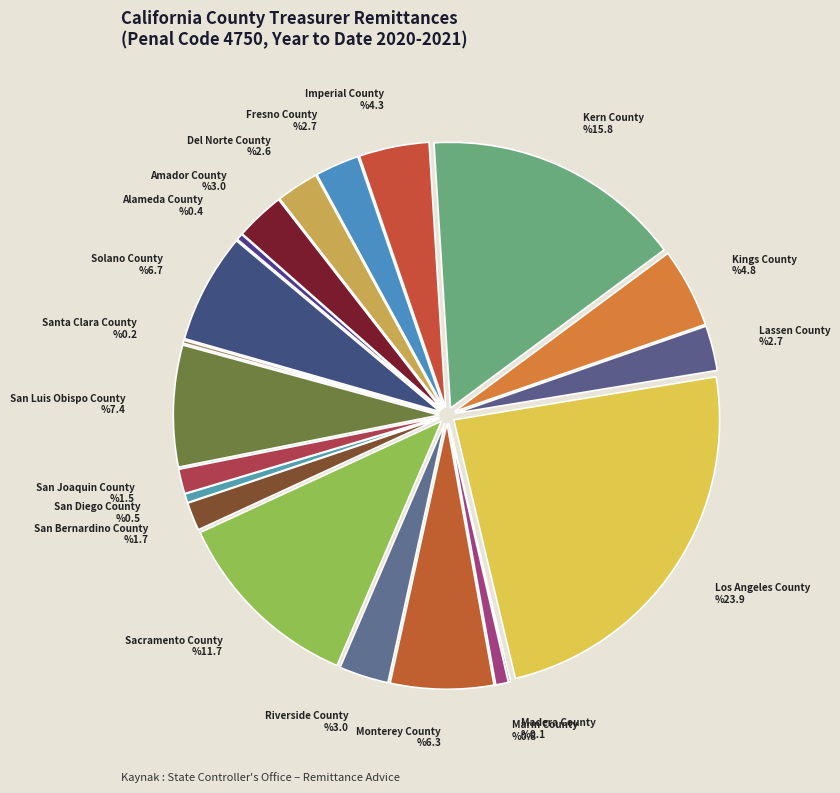

Combined, do Lassen County %2.7 and Del Norte County %2.6 account for over 50%?

No